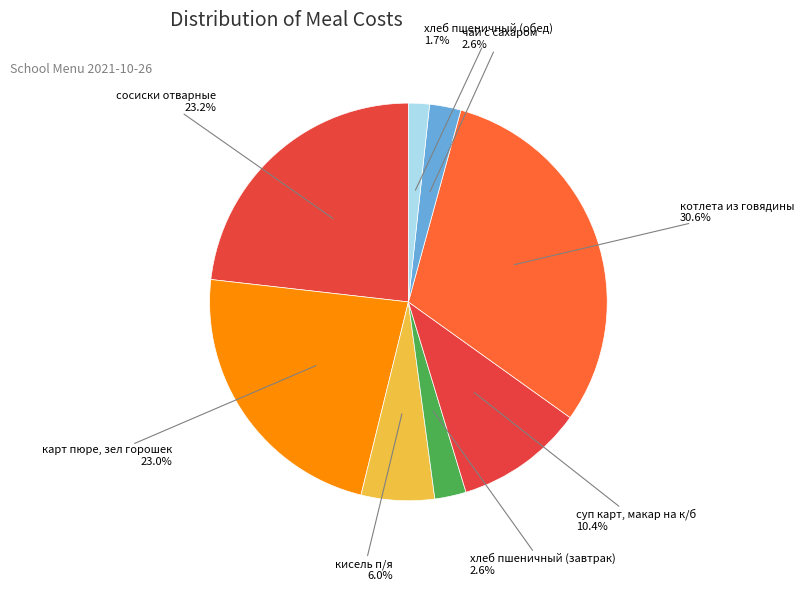

Does карт пюре, зел горошек account for over 50% of the chart?

No